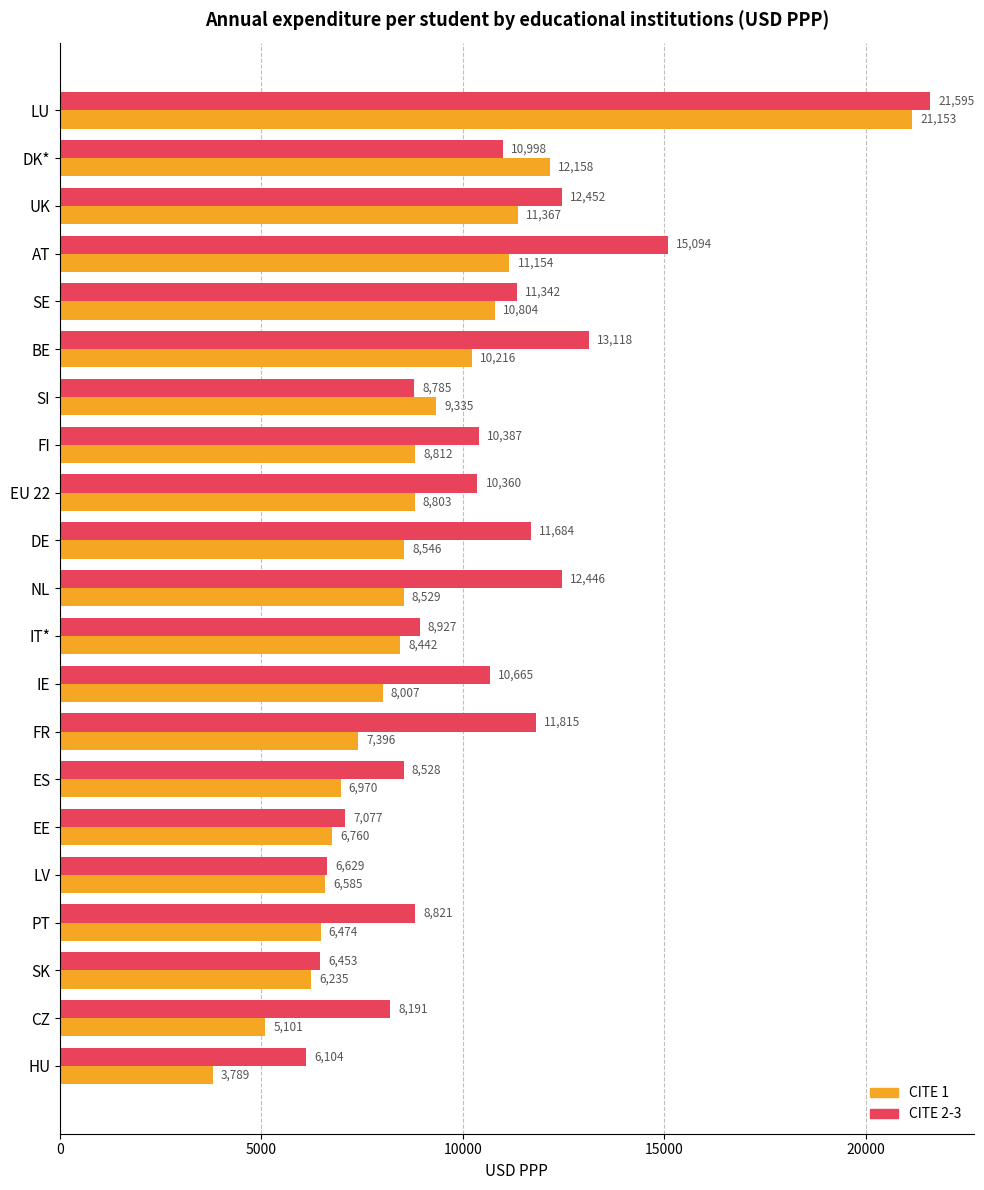

The value of CITE 1 at BE is 6433.8. True or false?

False